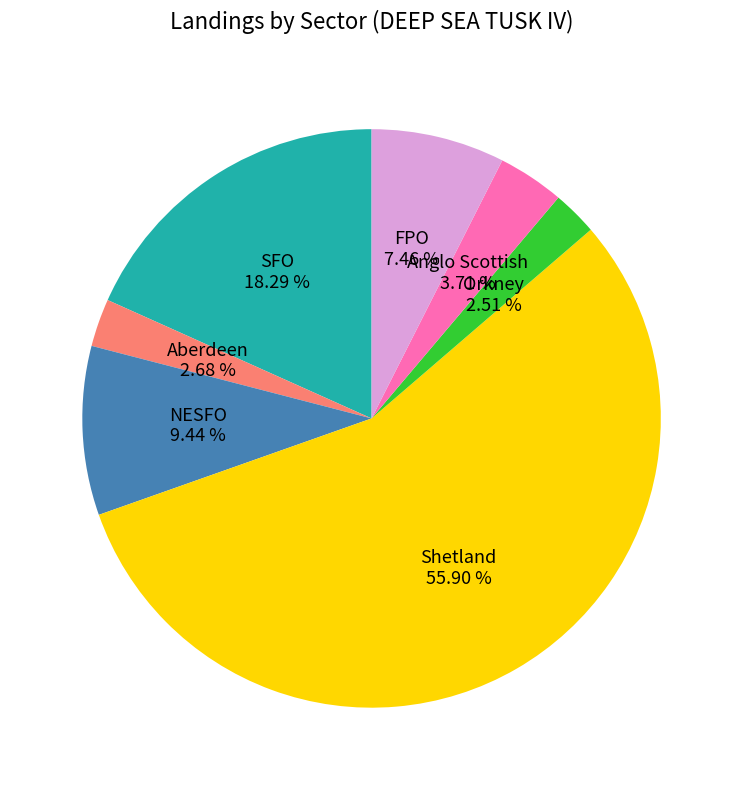

Is there a majority slice in this chart?

Yes